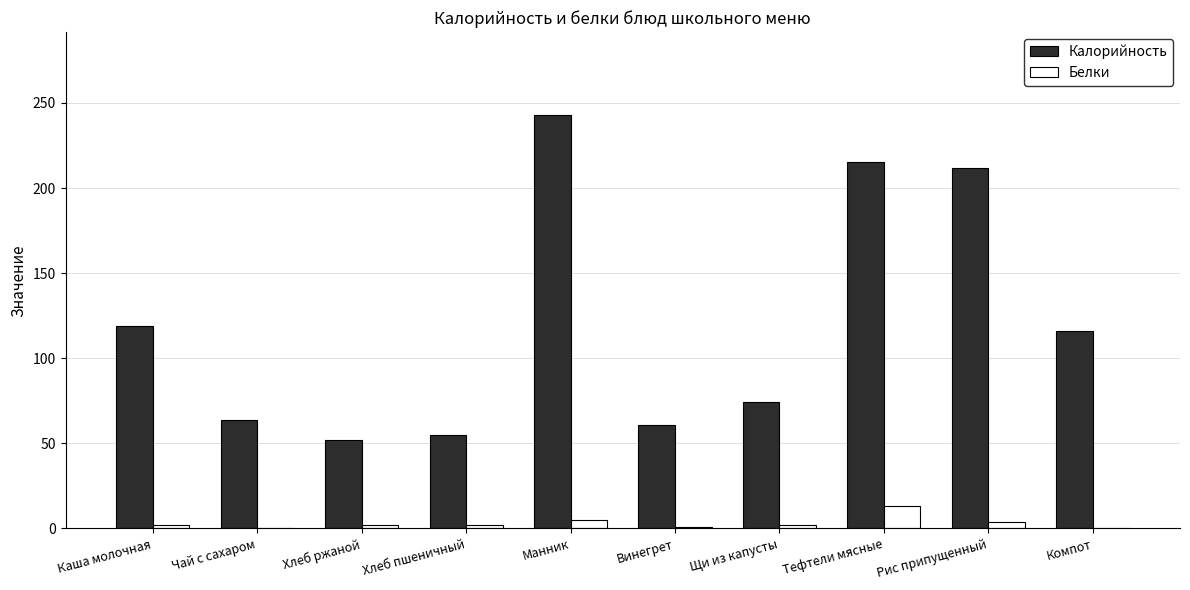

What is the sum of all Калорийность values?

1211